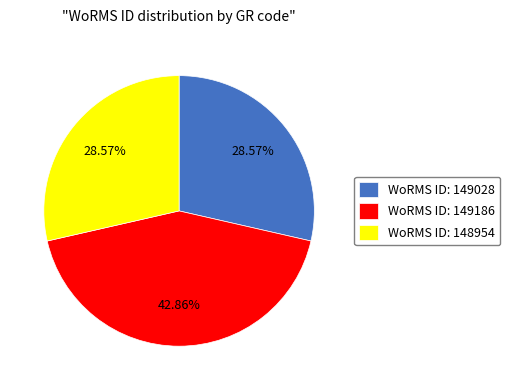

What is the ratio of the value at WoRMS ID: 148954 to the value at WoRMS ID: 149186?

0.7